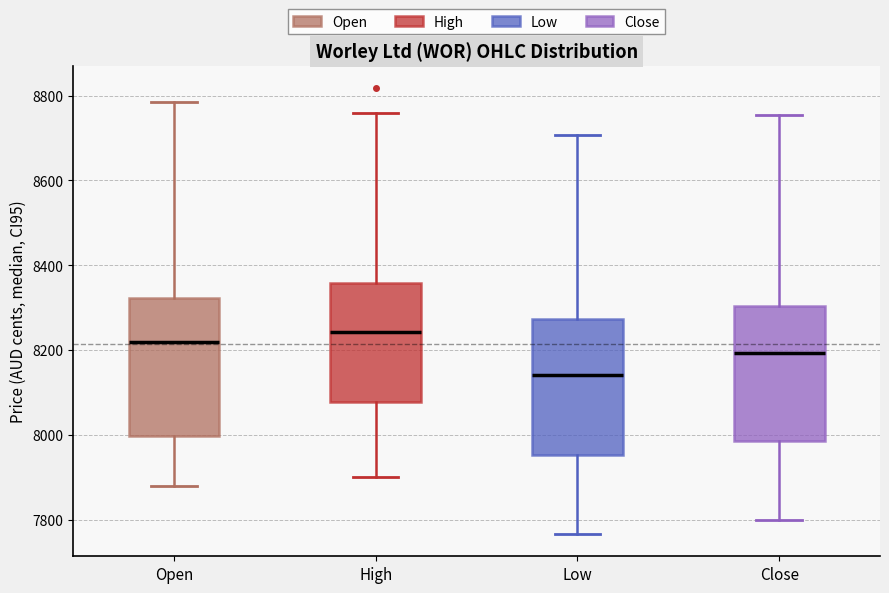

Reading left to right, read every box against the y-axis: the position of its median line, the range the box covers, and the ends of its whiskers. The values are not printed on the chart, so give them approximately, as read against the axis.

Open: median 8220, box 8000 to 8320, whiskers 7880 to 8780
High: median 8240, box 8080 to 8360, whiskers 7900 to 8760
Low: median 8140, box 7960 to 8280, whiskers 7760 to 8700
Close: median 8200, box 7980 to 8300, whiskers 7800 to 8760